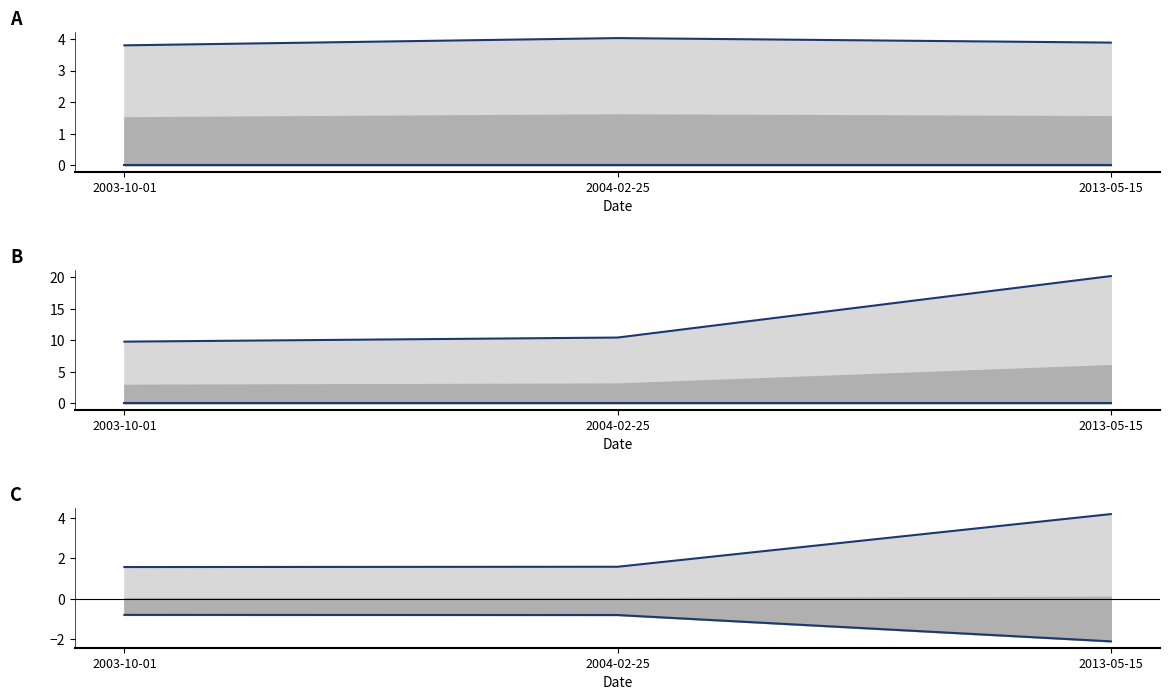

What is the label of the 2nd point from the left?

2004-02-25